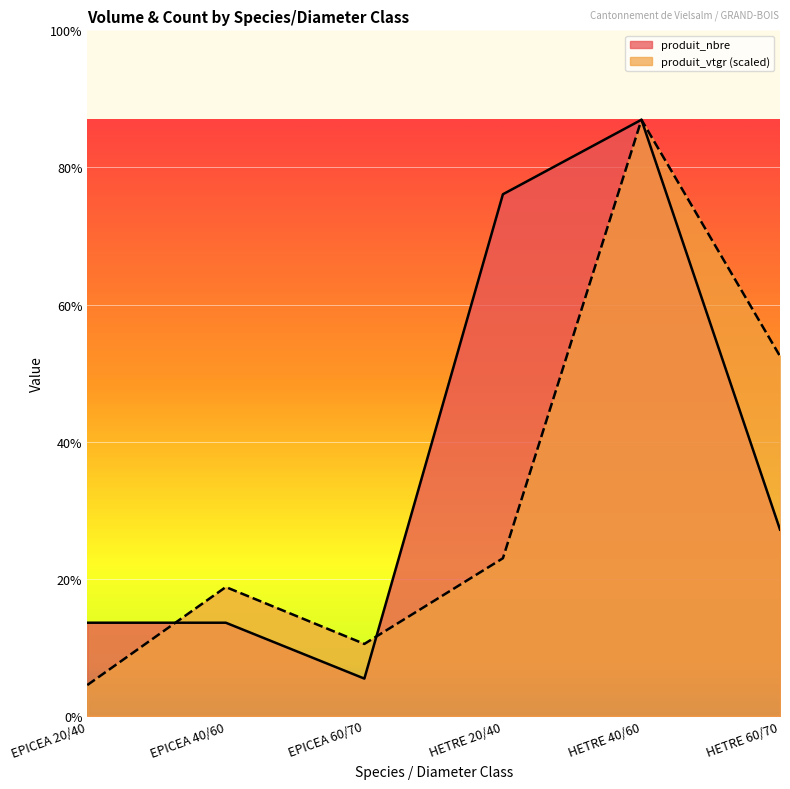

True or false: produit_vtgr and produit_nbre intersect in this chart.

True